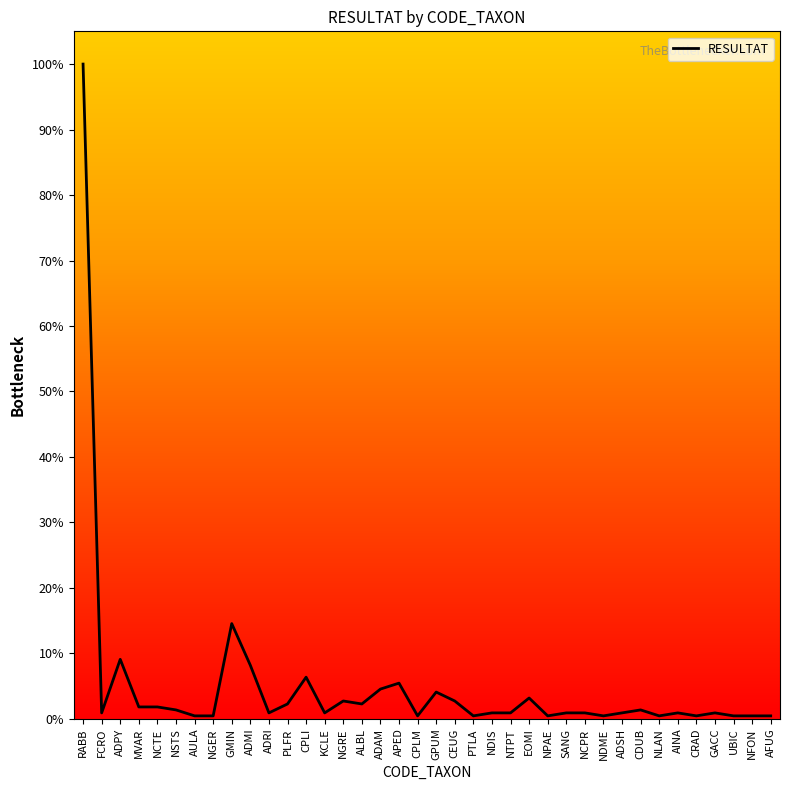

Reading left to right, what are all the values shown in this chart?

100.0	0.9	9.1	1.8	1.8	1.4	0.5	0.5	14.5	8.2	0.9	2.3	6.4	0.9	2.7	2.3	4.5	5.5	0.5	4.1	2.7	0.5	0.9	0.9	3.2	0.5	0.9	0.9	0.5	0.9	1.4	0.5	0.9	0.5	0.9	0.5	0.5	0.5